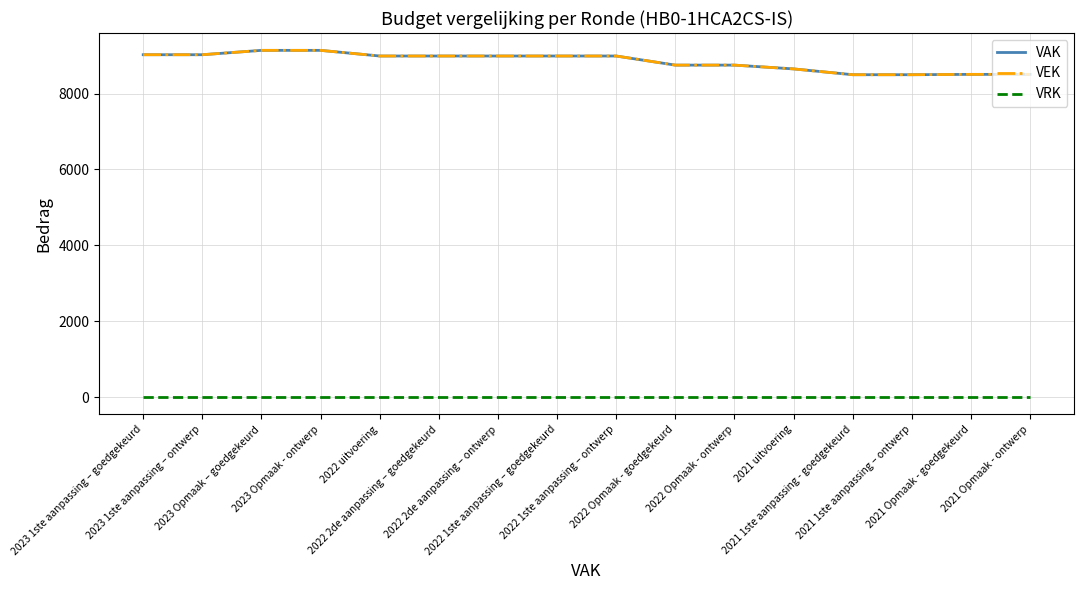

What is the value of the VEK point at the 3rd from the left?

9140